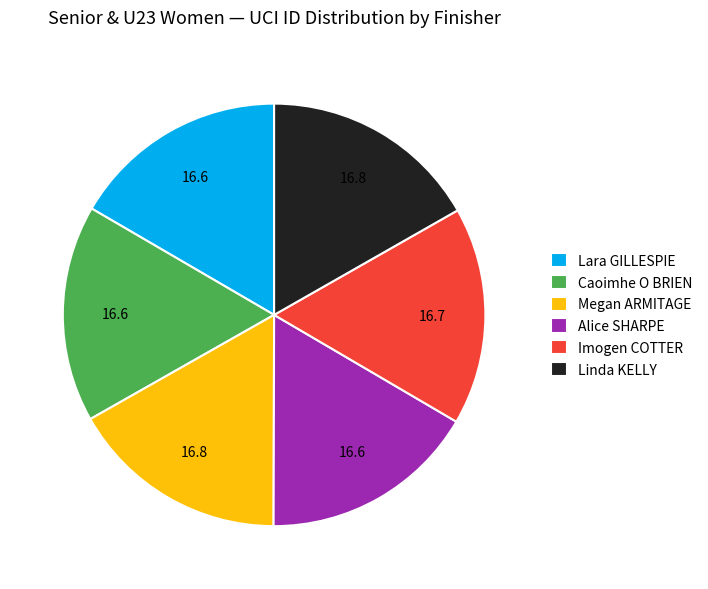

Does any single category account for the majority?

No